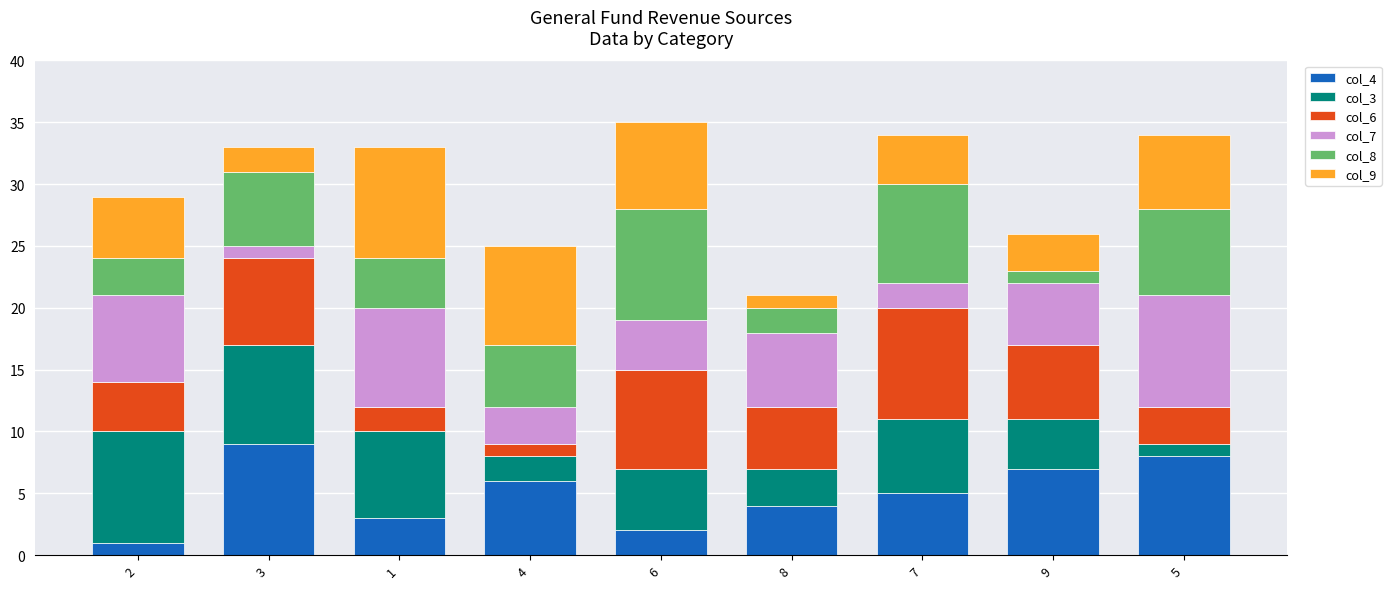

Is it true that col_4 equals 1 at 2?

True